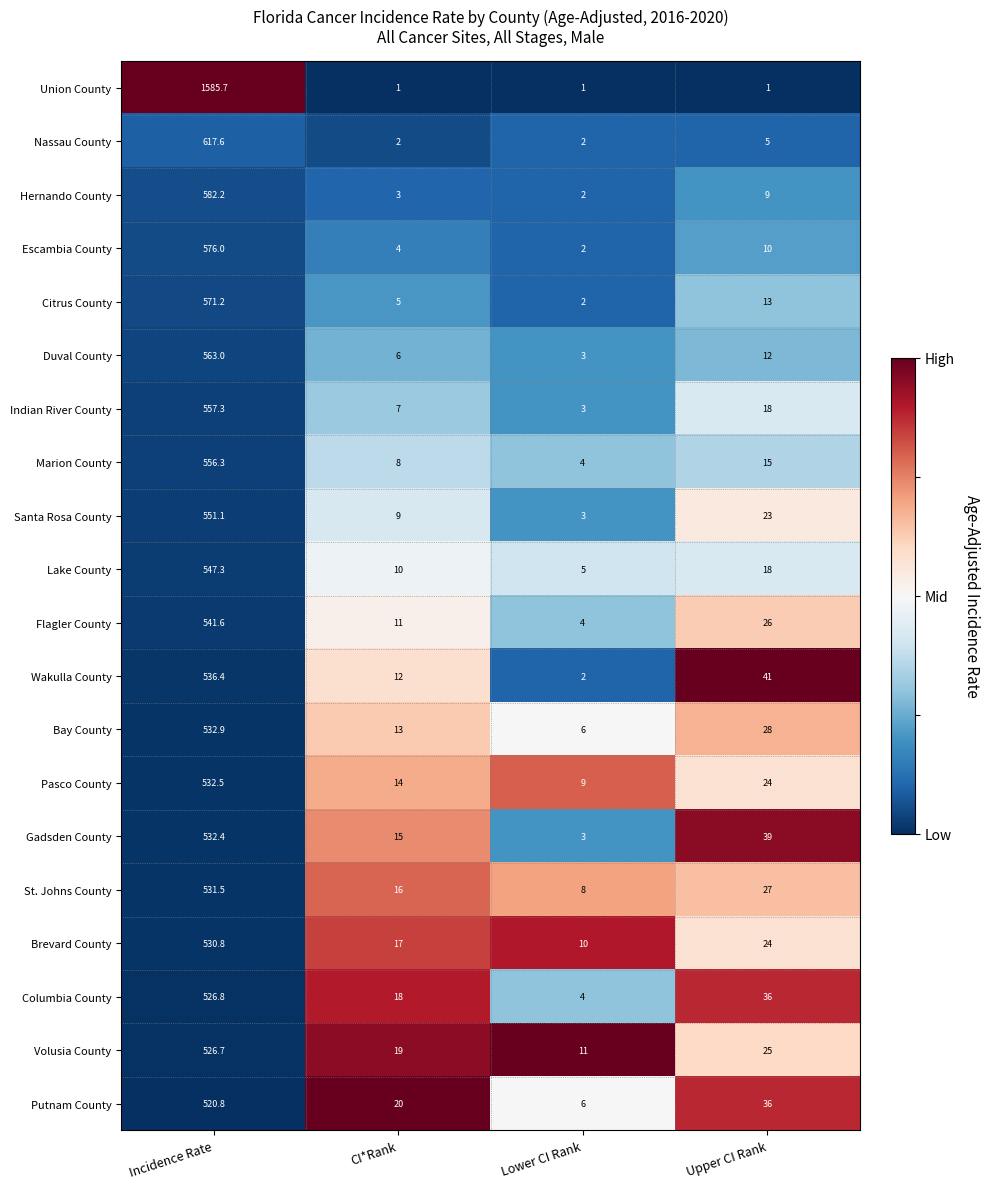

What is the sum of all Hernando County values?

596.2